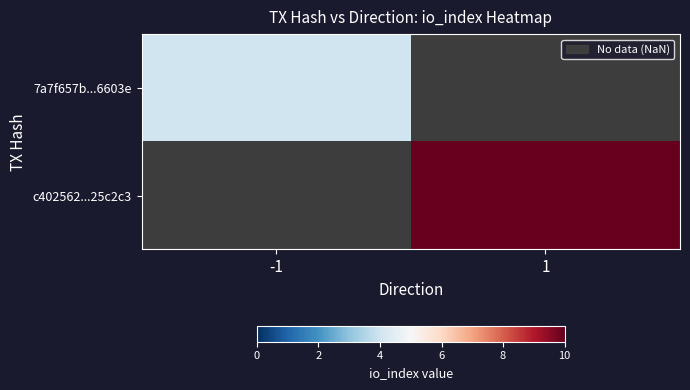

Between 1 and -1, which is larger?

-1